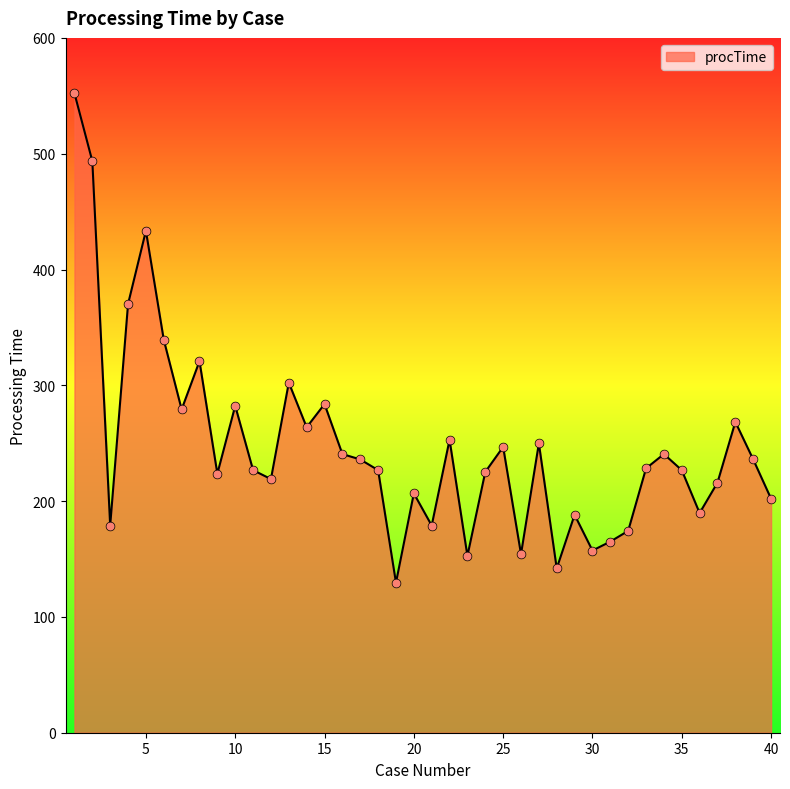

What is the maximum value shown in the chart?

552.2